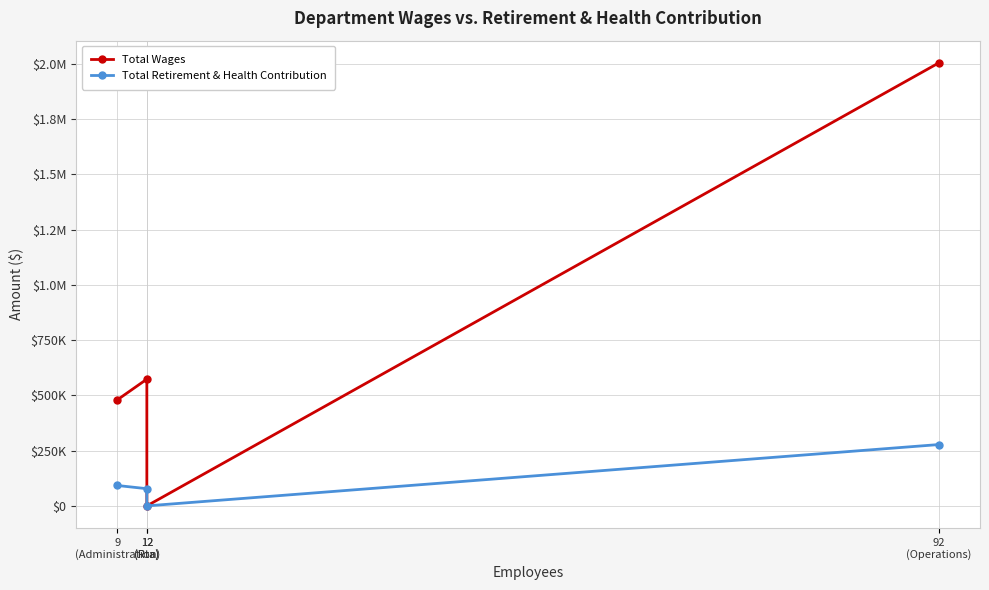

What are all the series names shown in the legend?

Total Wages, Total Retirement & Health Contribution